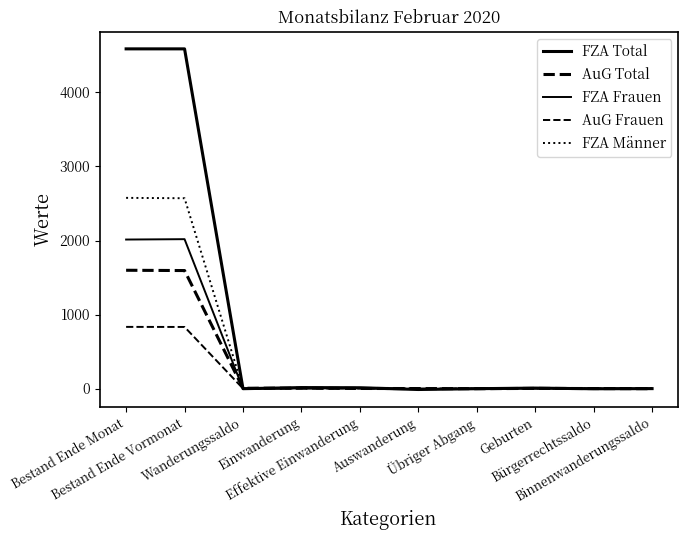

Does the chart have visible grid lines?

No